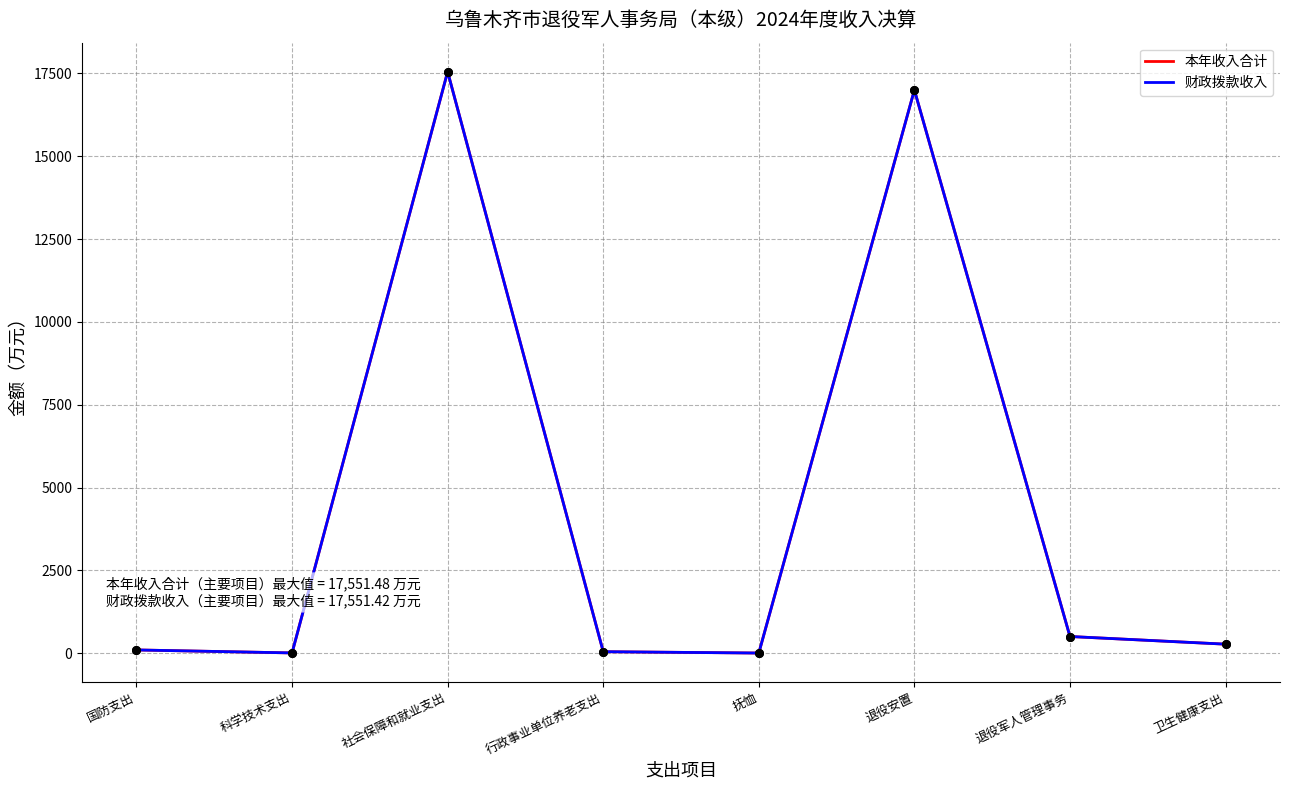

Which series has the widest spread of values?

本年收入合计